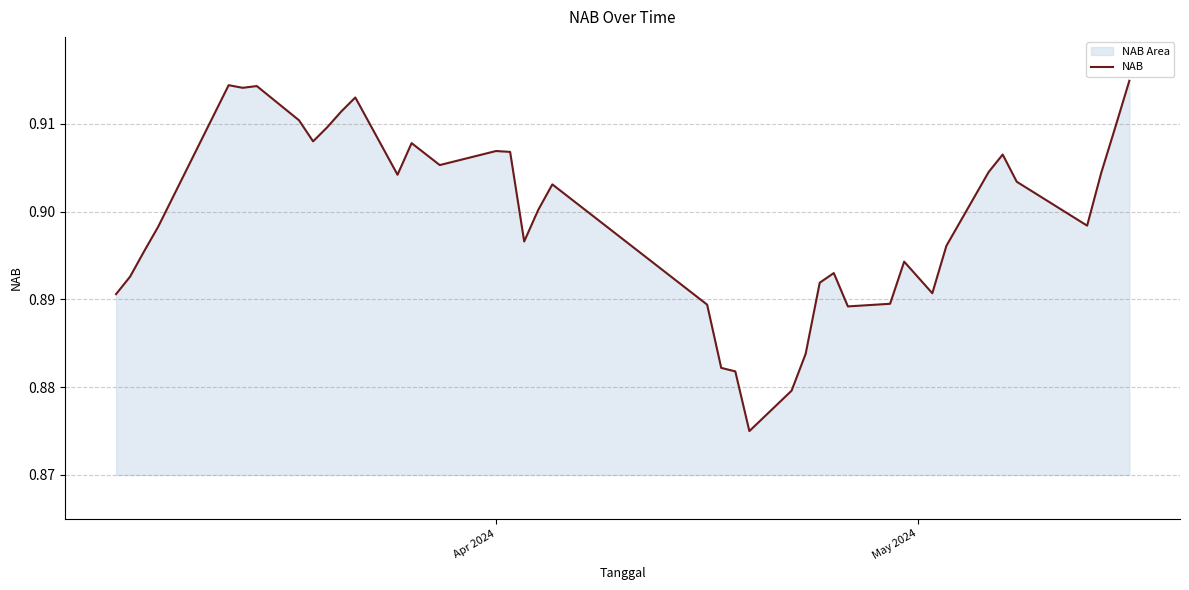

Reading left to right, extract all data points from this chart.

0.9	0.9	0.9	0.9	0.9	0.9	0.9	0.9	0.9	0.9	0.9	0.9	0.9	0.9	0.9	0.9	0.9	0.9	0.9	0.9	0.9	0.9	0.9	0.9	0.9	0.9	0.9	0.9	0.9	0.9	0.9	0.9	0.9	0.9	0.9	0.9	0.9	0.9	0.9	0.9